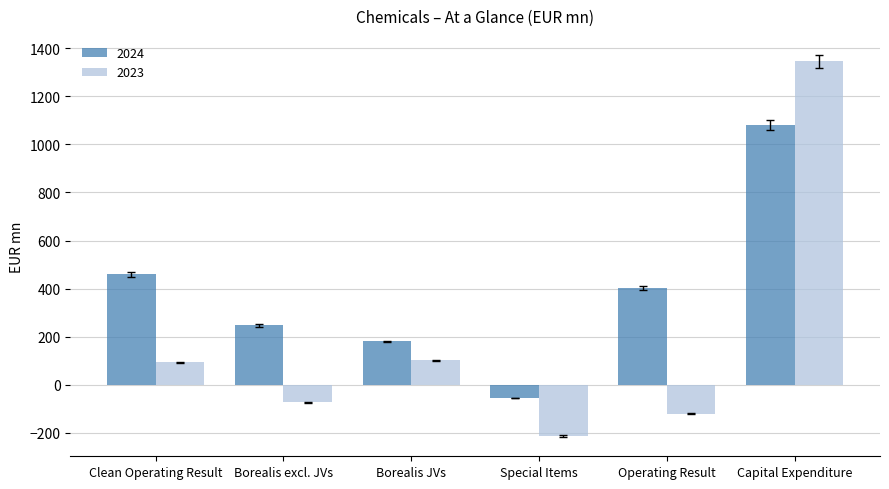

What is the value of the 2023 bar at the 2nd from the left?

-74